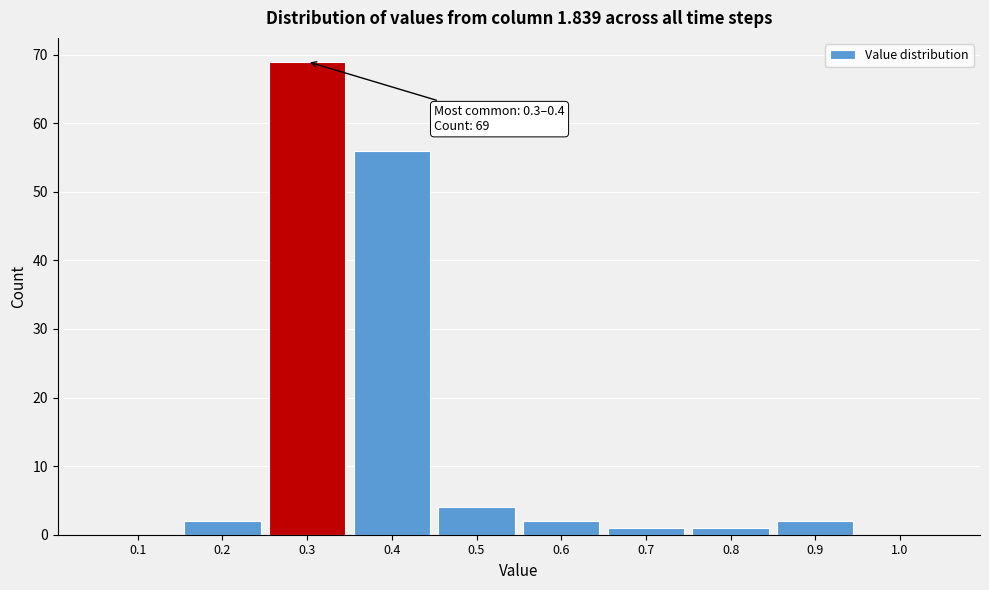

Reading left to right, transcribe all the data shown in this chart.

0.1=0	0.2=2	0.3=69	0.4=56	0.5=4	0.6=2	0.7=1	0.8=1	0.9=2	1.0=0